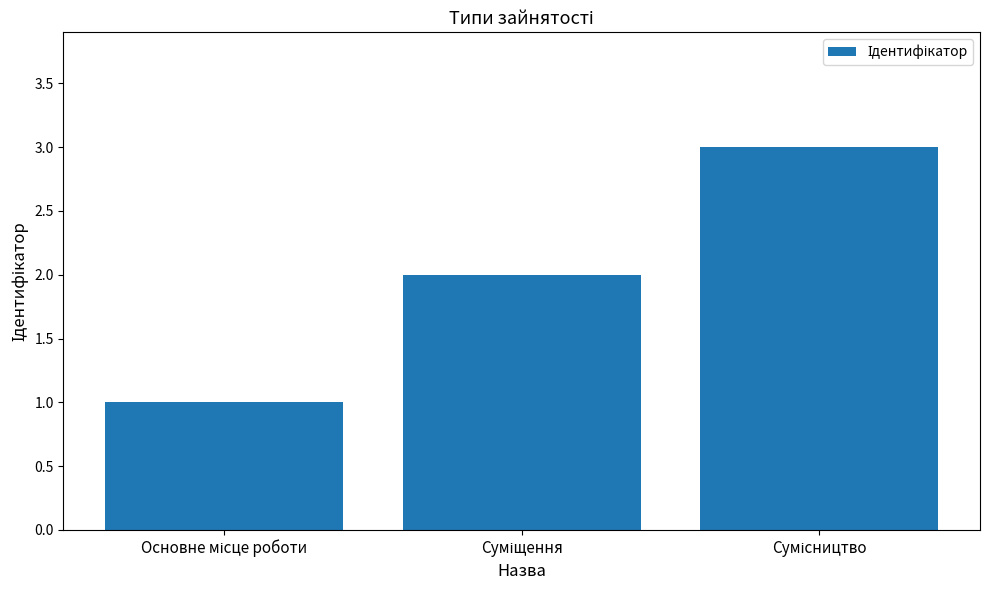

What is the maximum value shown in the chart?

3